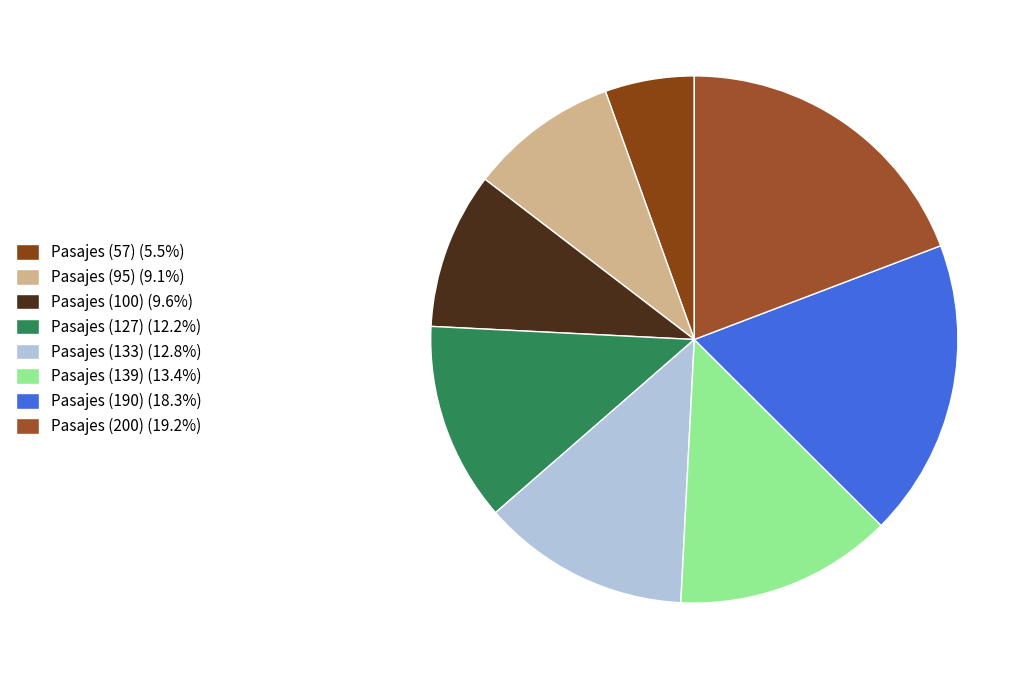

Which category has the biggest portion of the pie?

Pasajes (200)